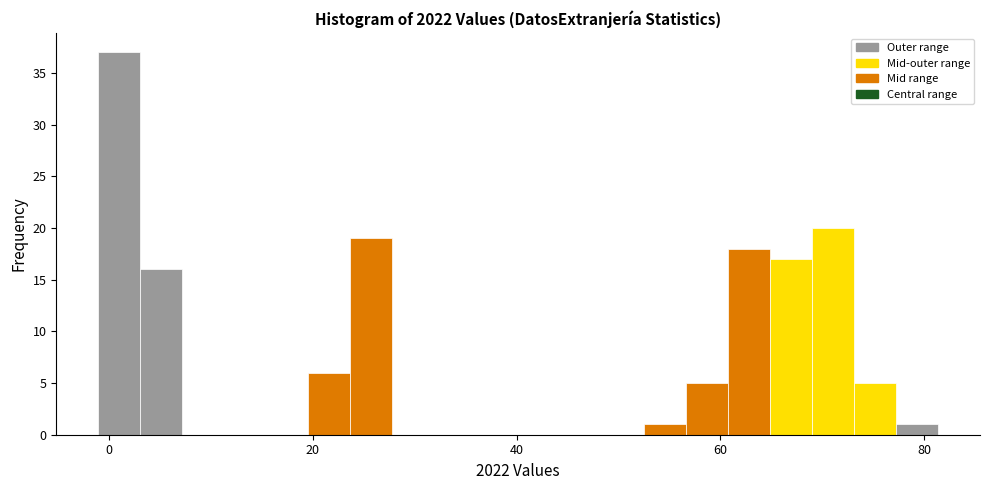

Around what value on the x-axis is the tallest bar? Give the approximate position of its centre, as read against the axis.

0